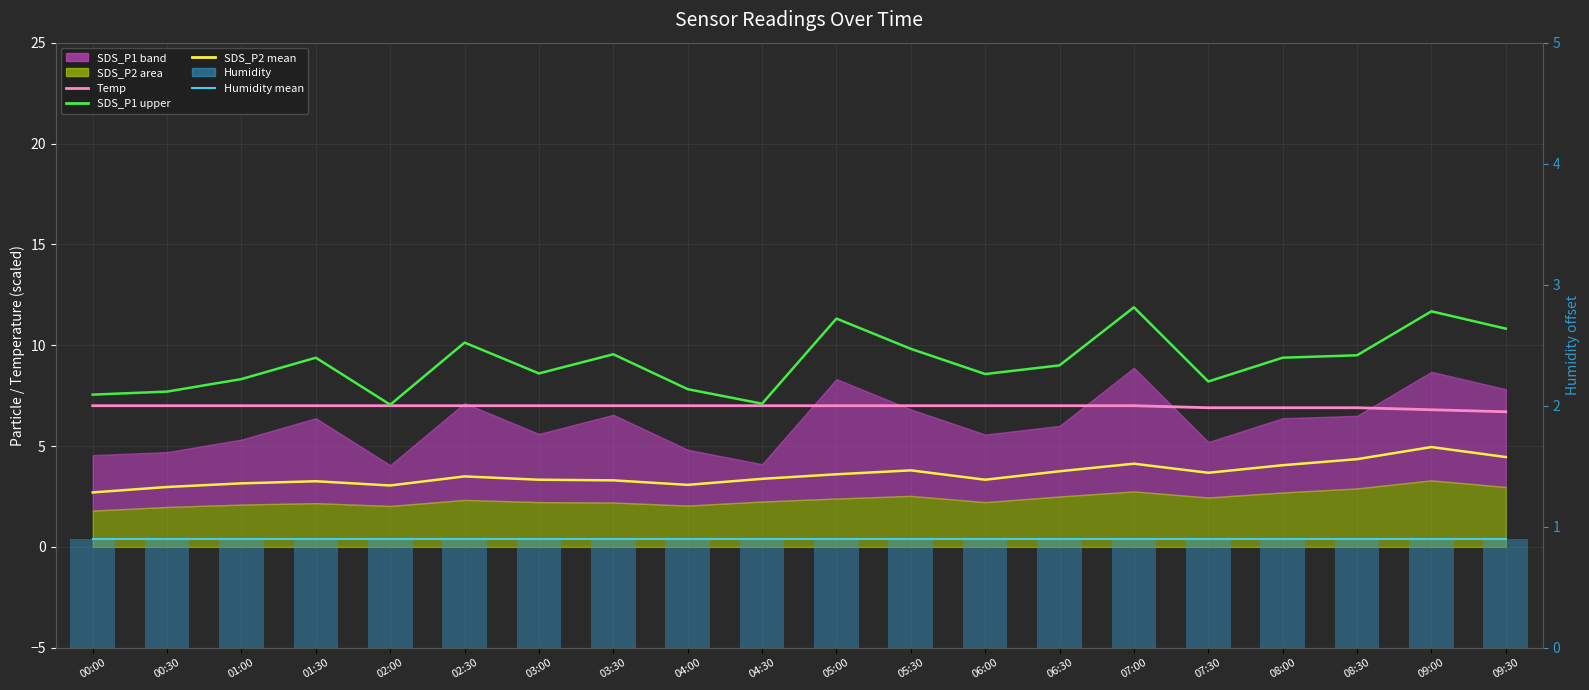

The value of Humidity at 00:00 is 0.9. True or false?

True